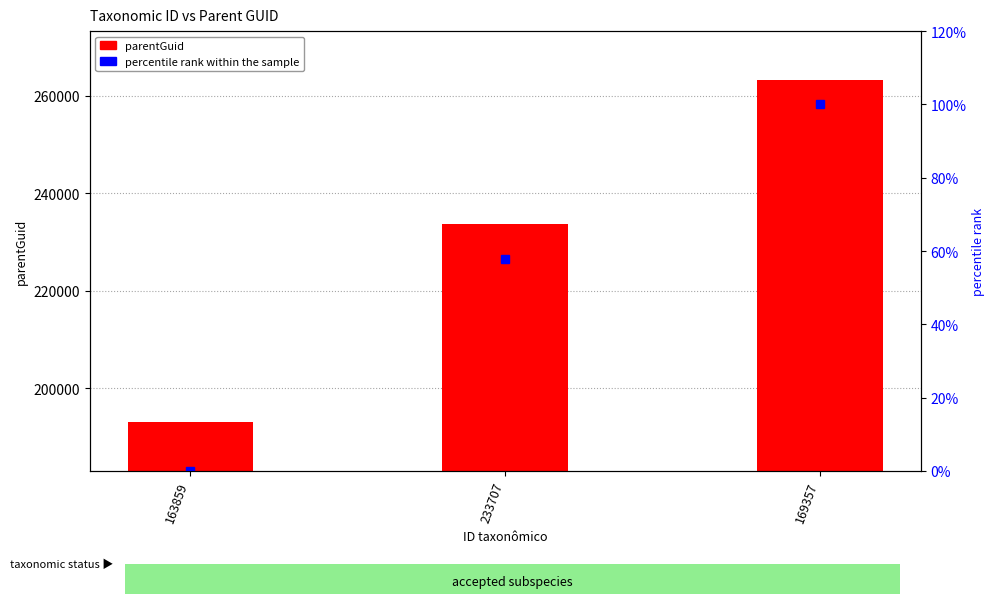

What is the approximate value of percentile rank within the sample at 169357?

100.0